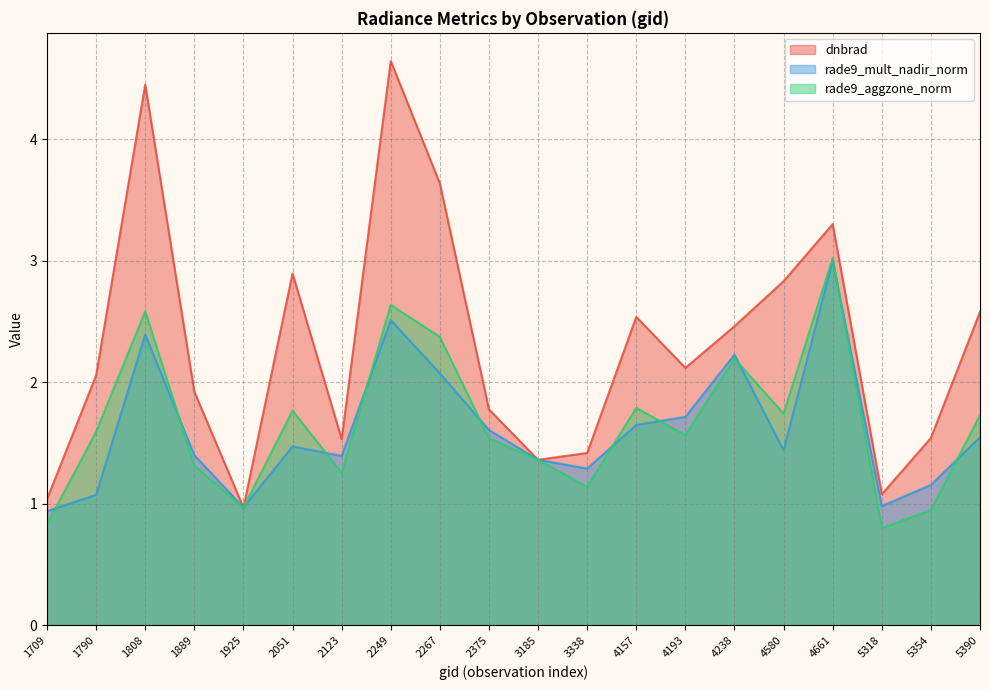

The rade9_mult_nadir_norm series shows 1.1 at 2267. True or false?

False